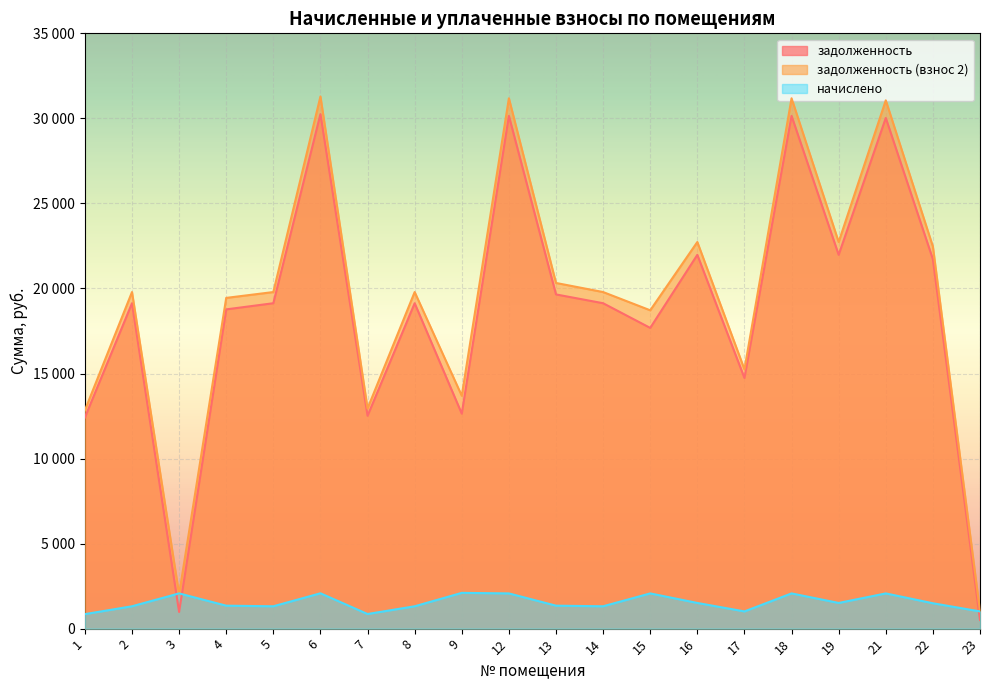

The задолженность (взнос 2) series shows 15243.0 at 17. True or false?

True